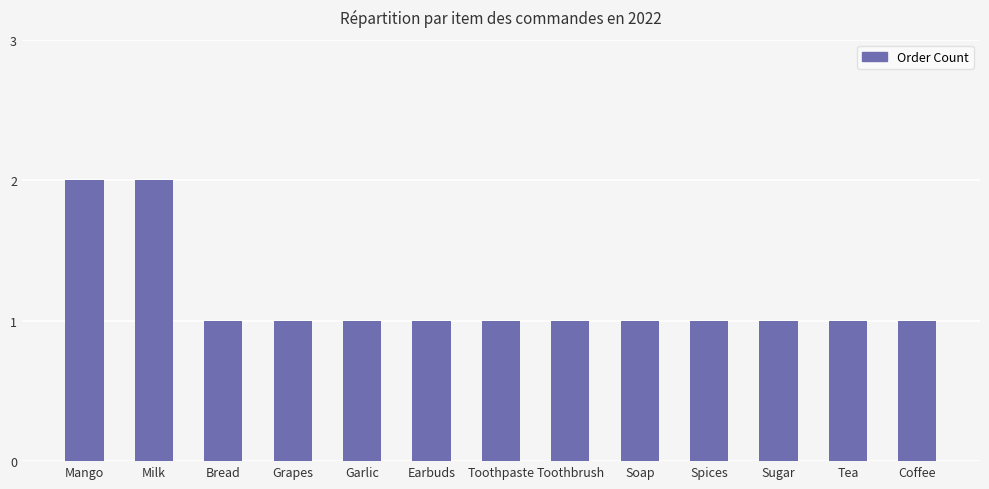

How many values are between 1 and 2?

13